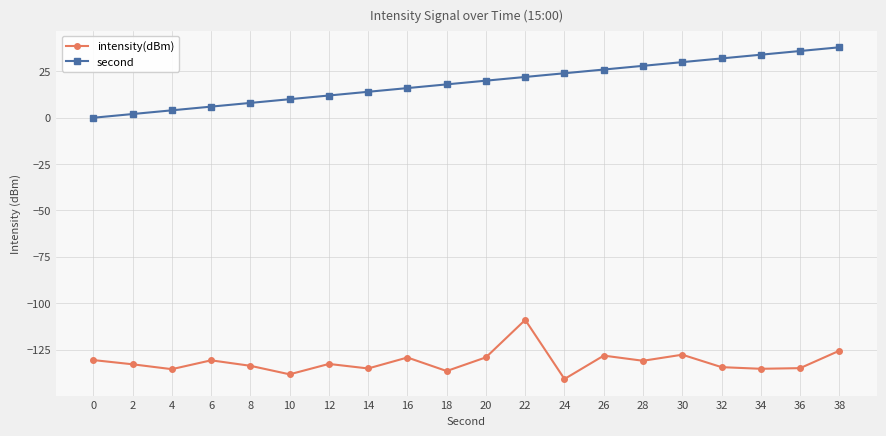

The intensity(dBm) series shows -38.7 at 0. True or false?

False